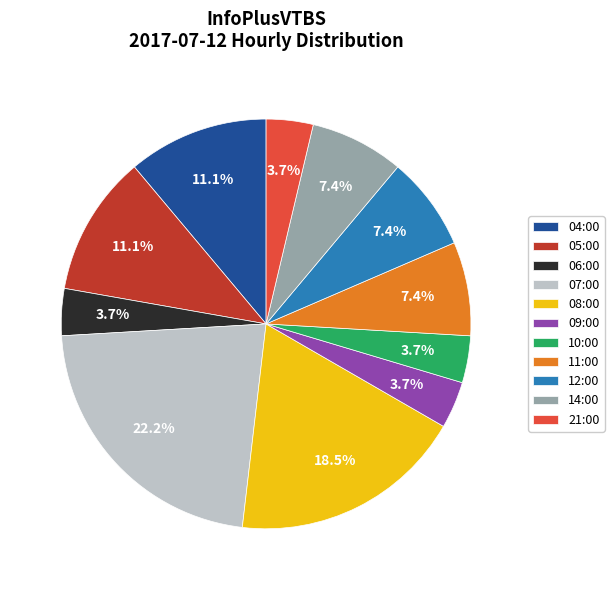

To the nearest percent, what is the combined percentage of 09:00 and 06:00?

7%